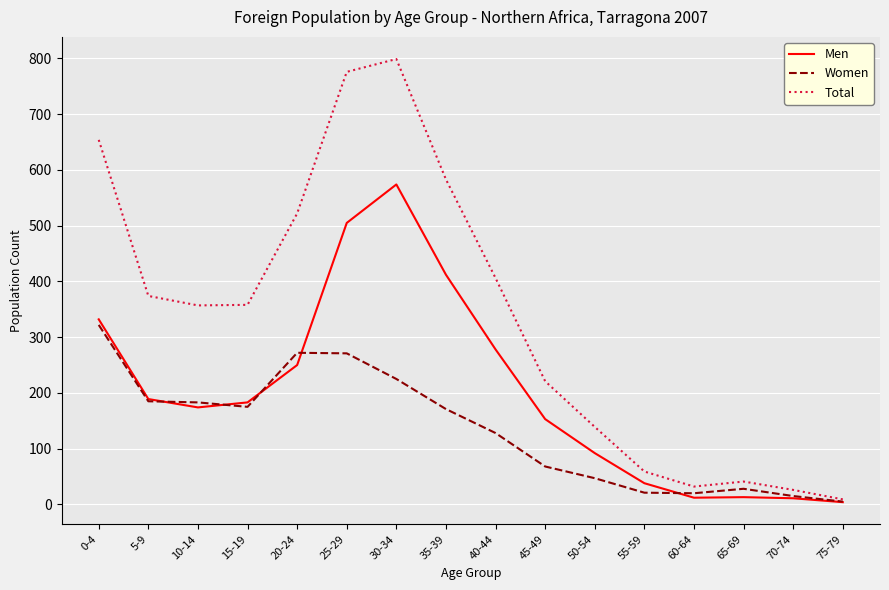

Between 35-39 and 45-49, which series saw the biggest shift?

Total